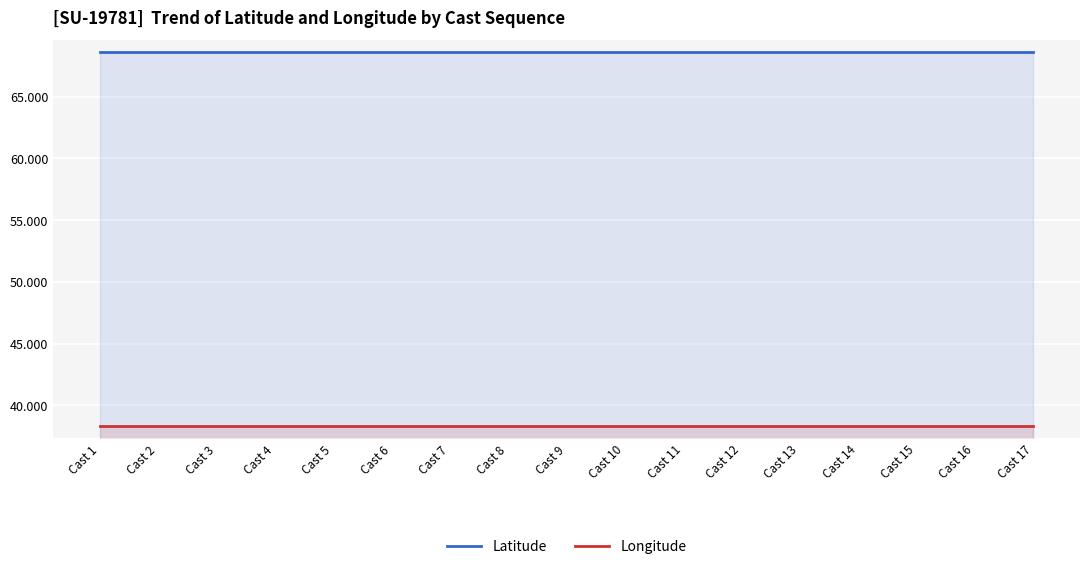

What is the value of the Latitude point at the 2nd from the left?

68.6